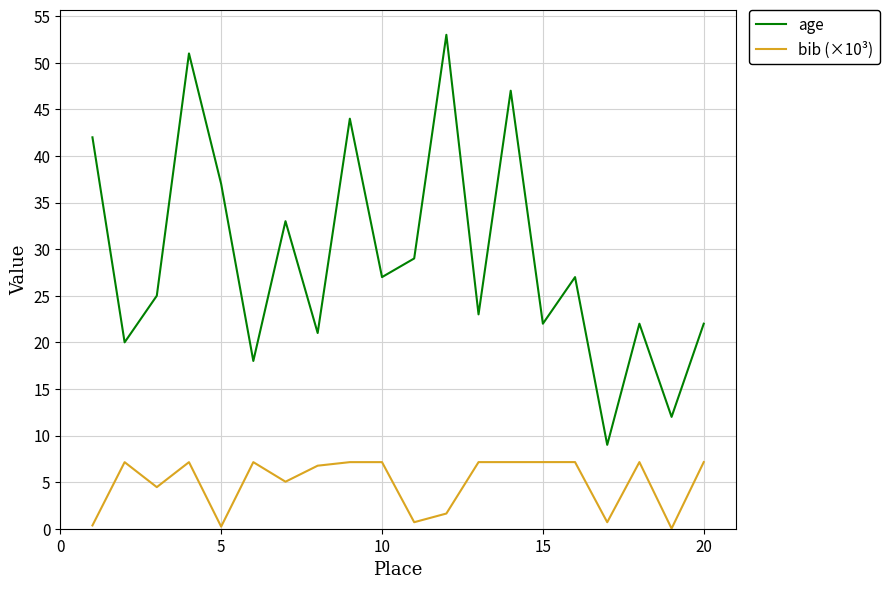

What is the minimum value for age?

9.0